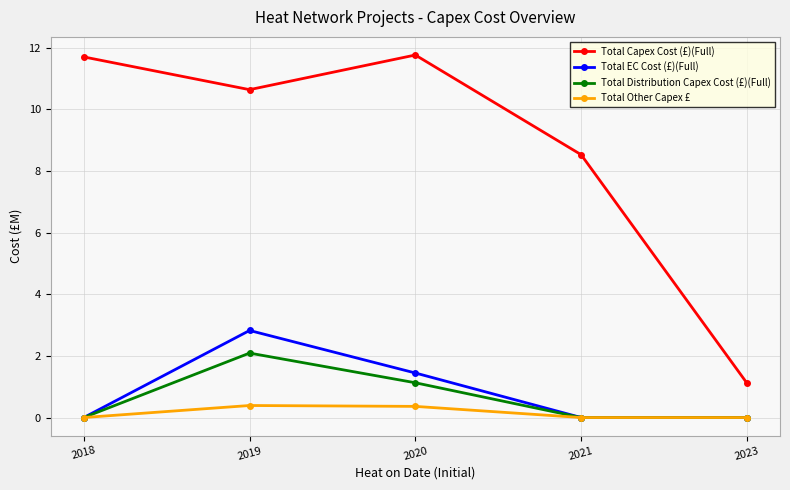

How many lines are shown in the chart?

4